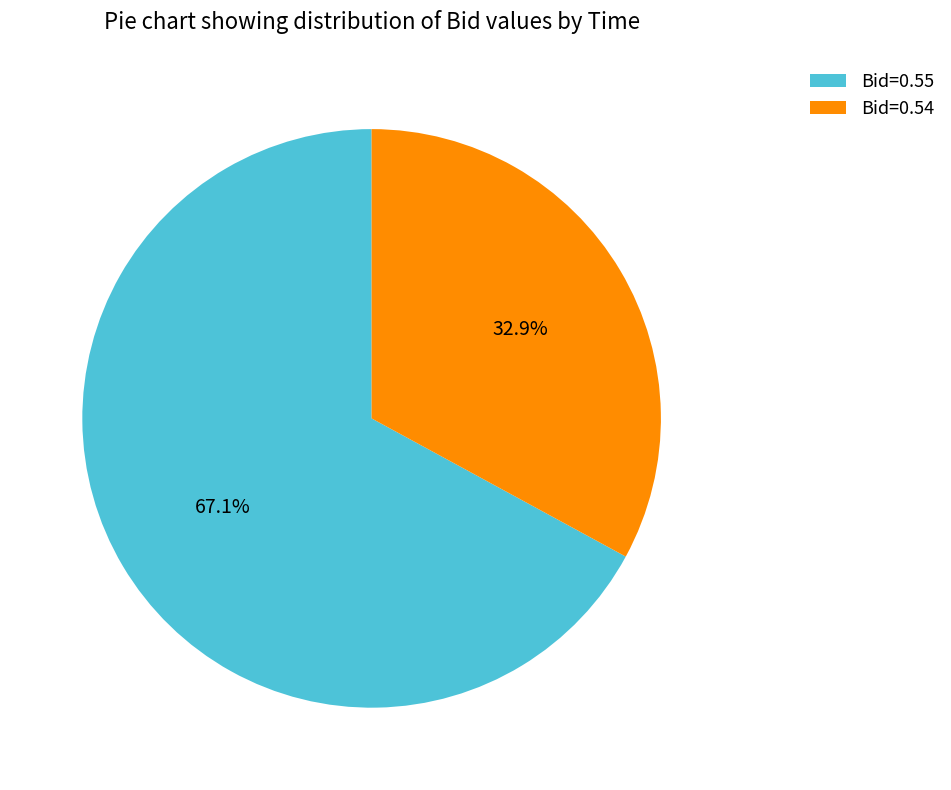

Is the sum of Bid=0.54 and Bid=0.55 greater than half?

Yes